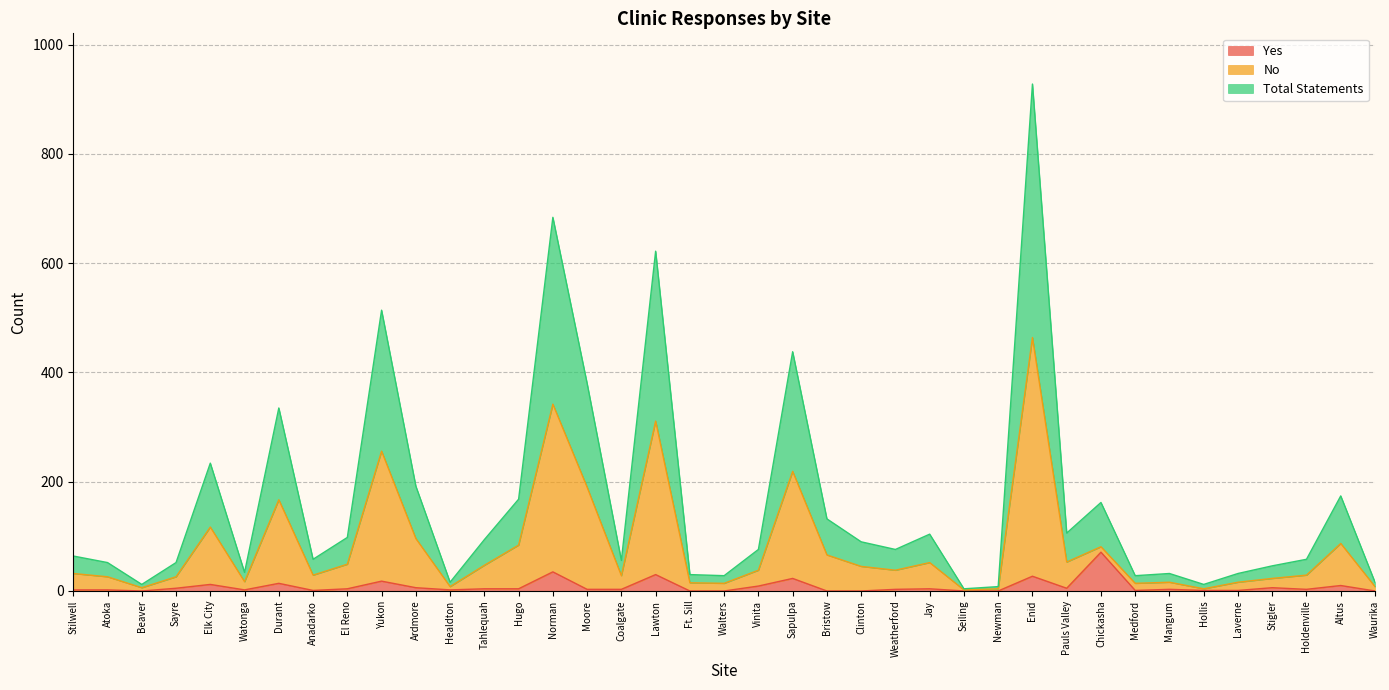

True or false: No and Yes intersect in this chart.

False